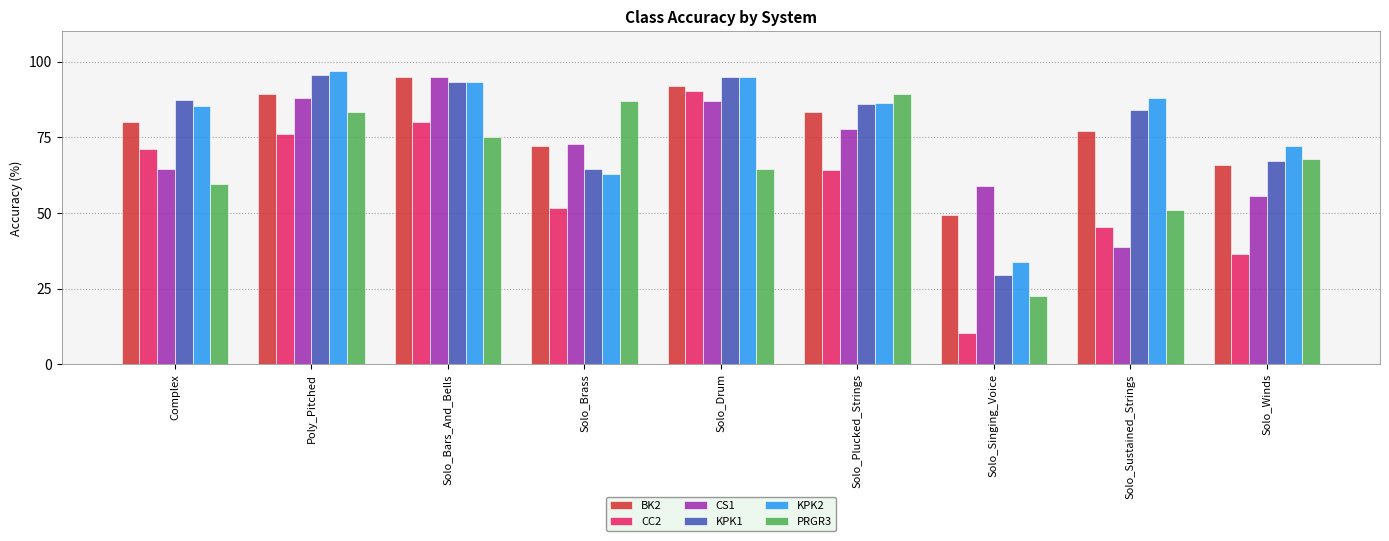

Which series has the largest total across all categories?

KPK2